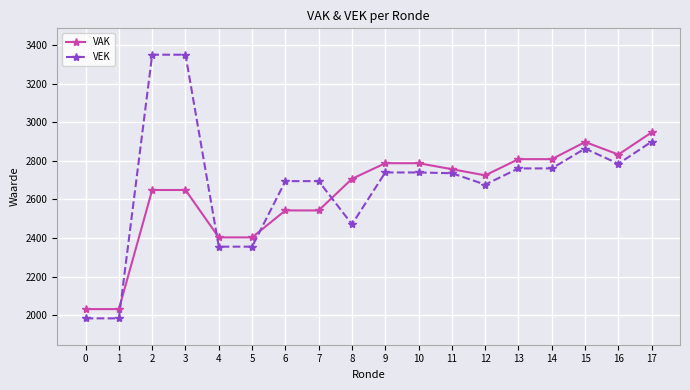

Where do VAK and VEK first cross each other?

1 and 2